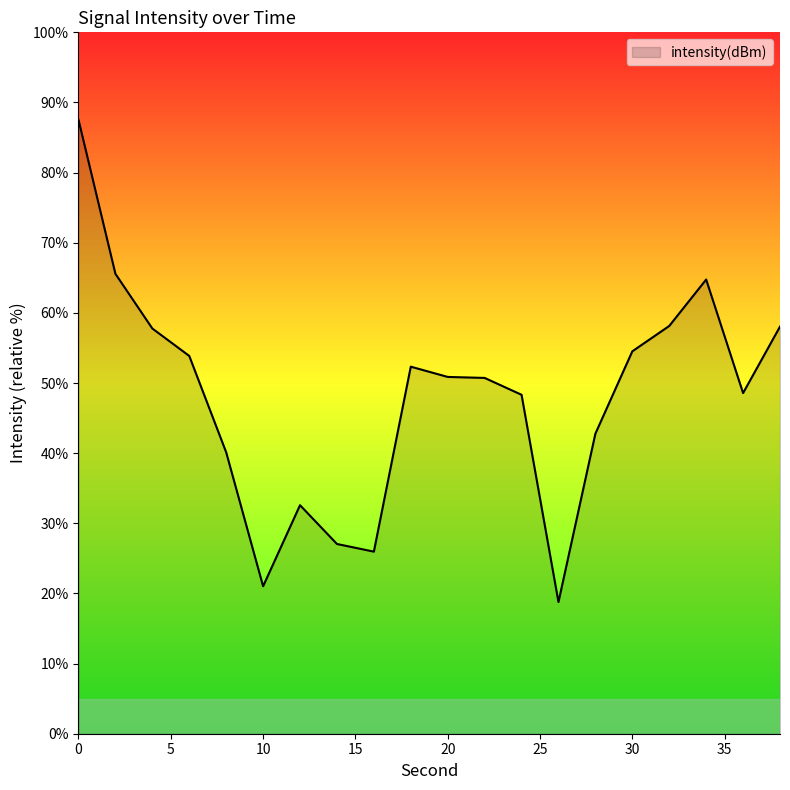

What is the difference between the maximum and minimum values?

68.8